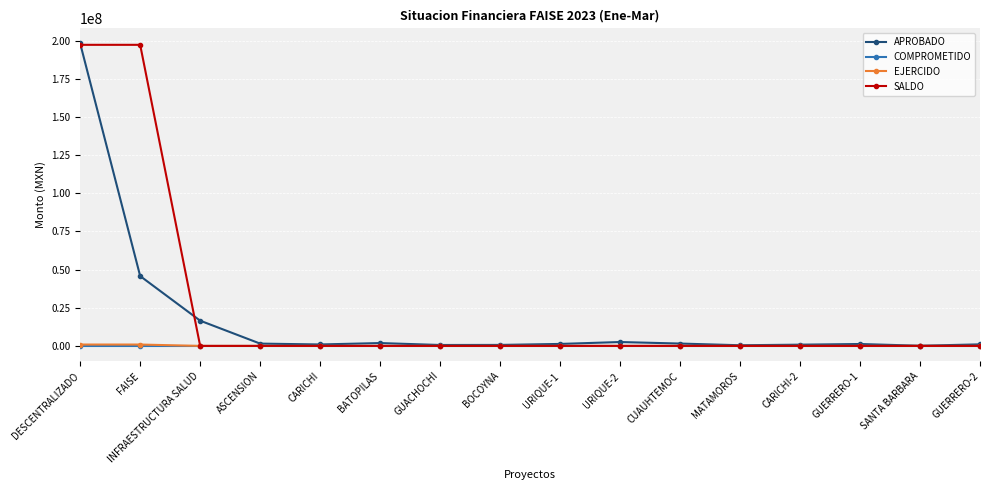

How many data points in SALDO are above 0?

2